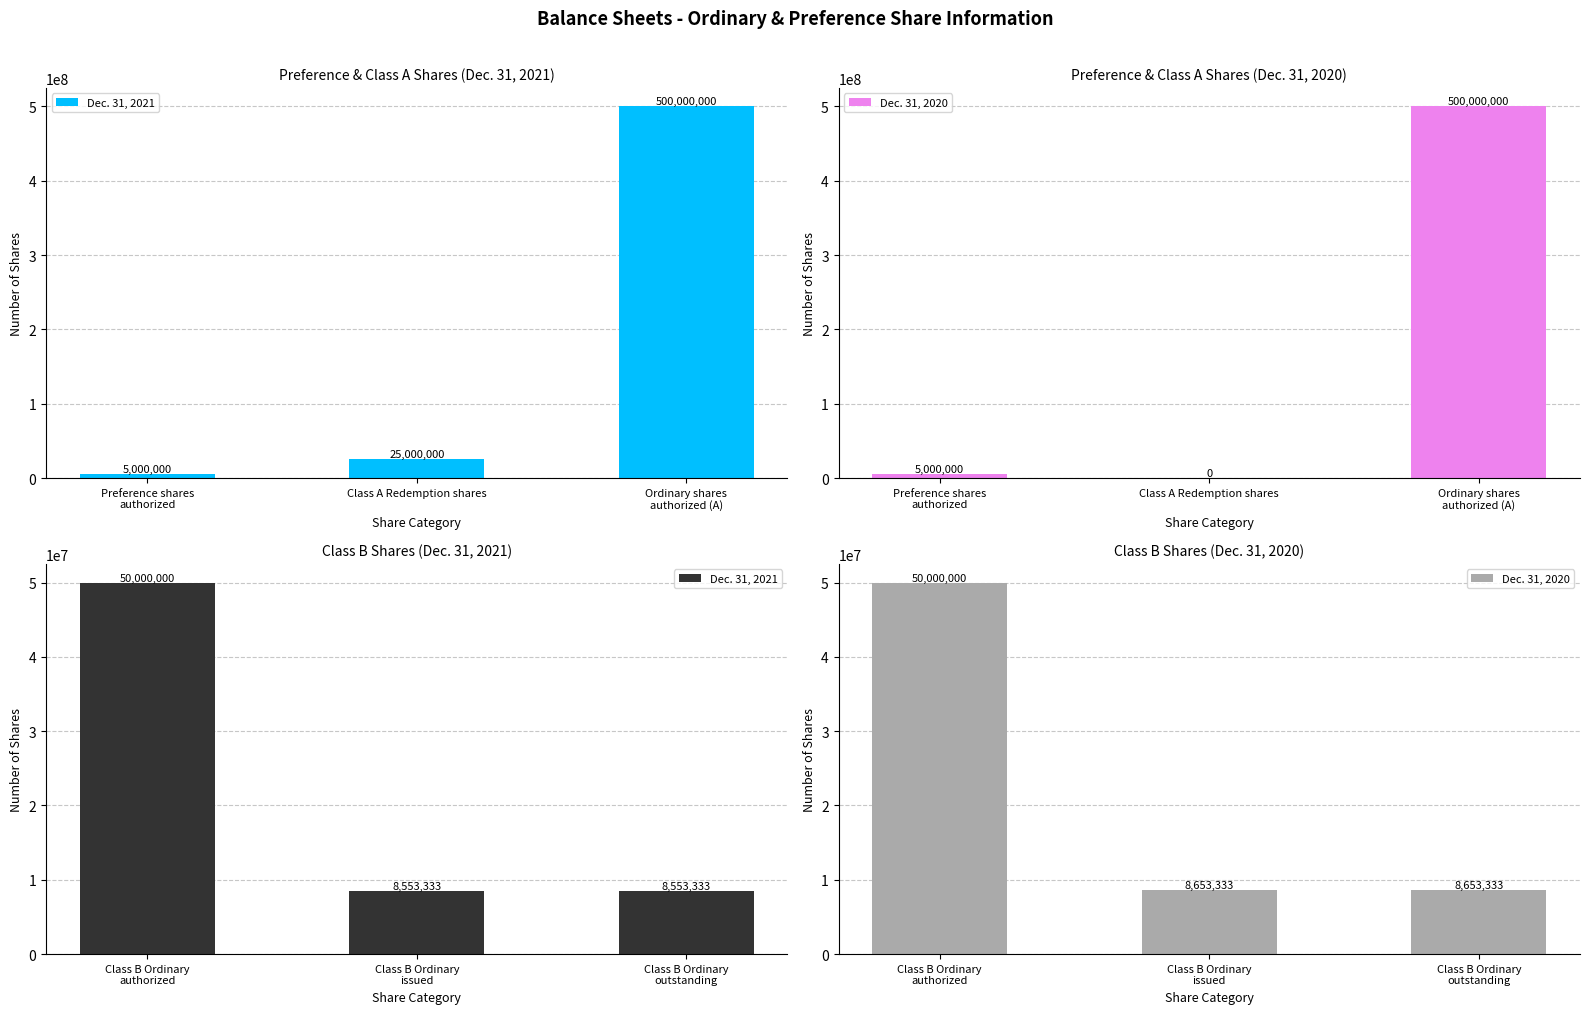

How many categories are shown in the chart?

3